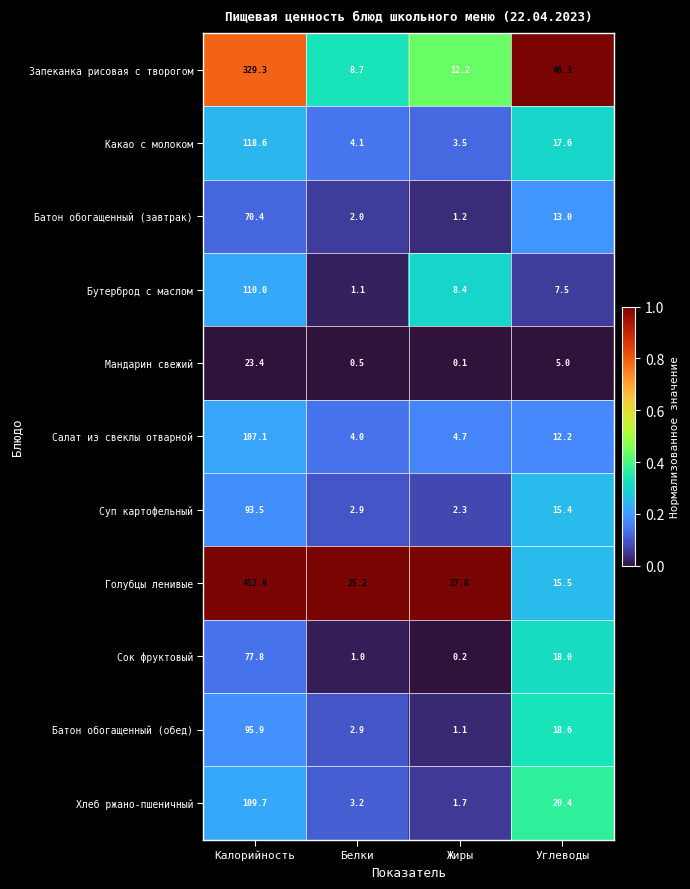

Which series changed the most between Калорийность and Жиры?

Голубцы ленивые